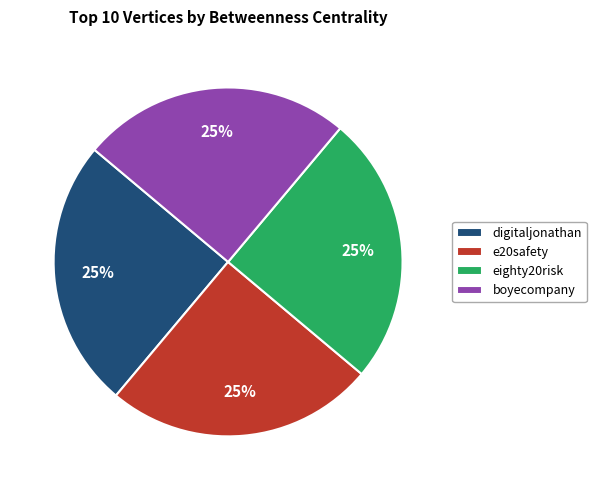

How many slices are in this pie chart?

4